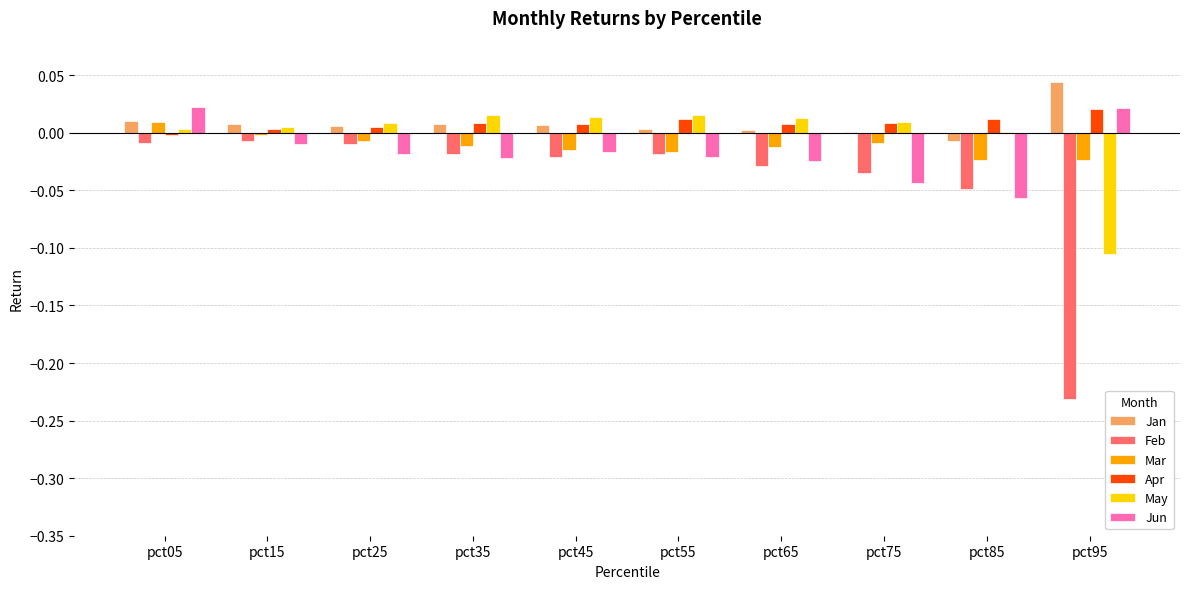

The Feb series shows -0.0 at pct35. True or false?

True